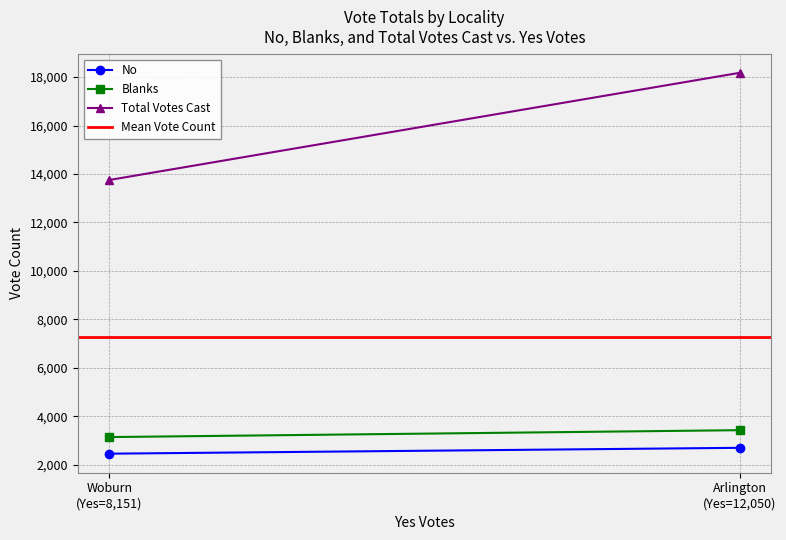

Which series changed the most between Arlington
(Yes=12,050) and Woburn
(Yes=8,151)?

Total Votes Cast